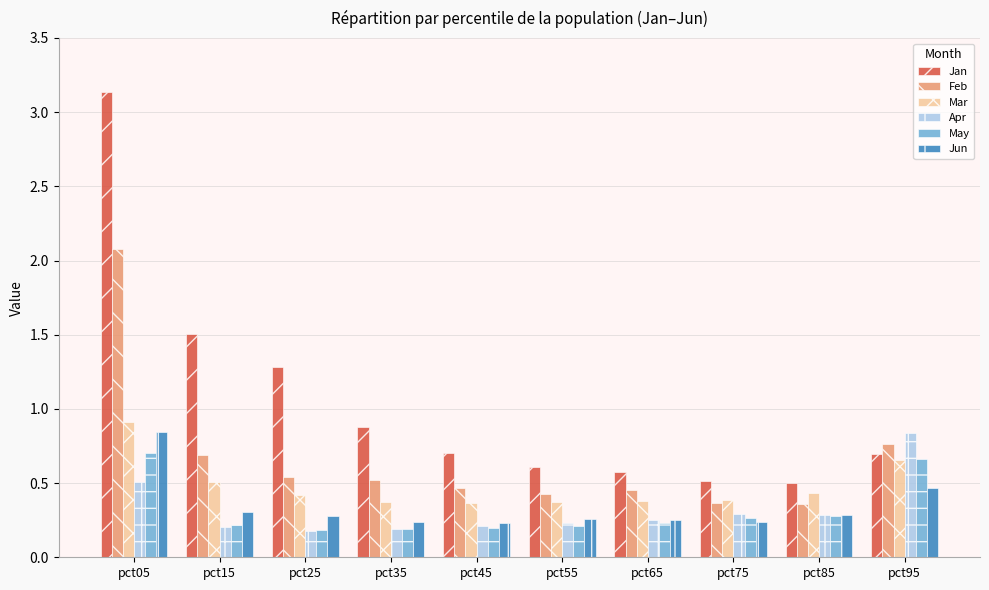

At which category does the chart reach its peak across all series?

pct05